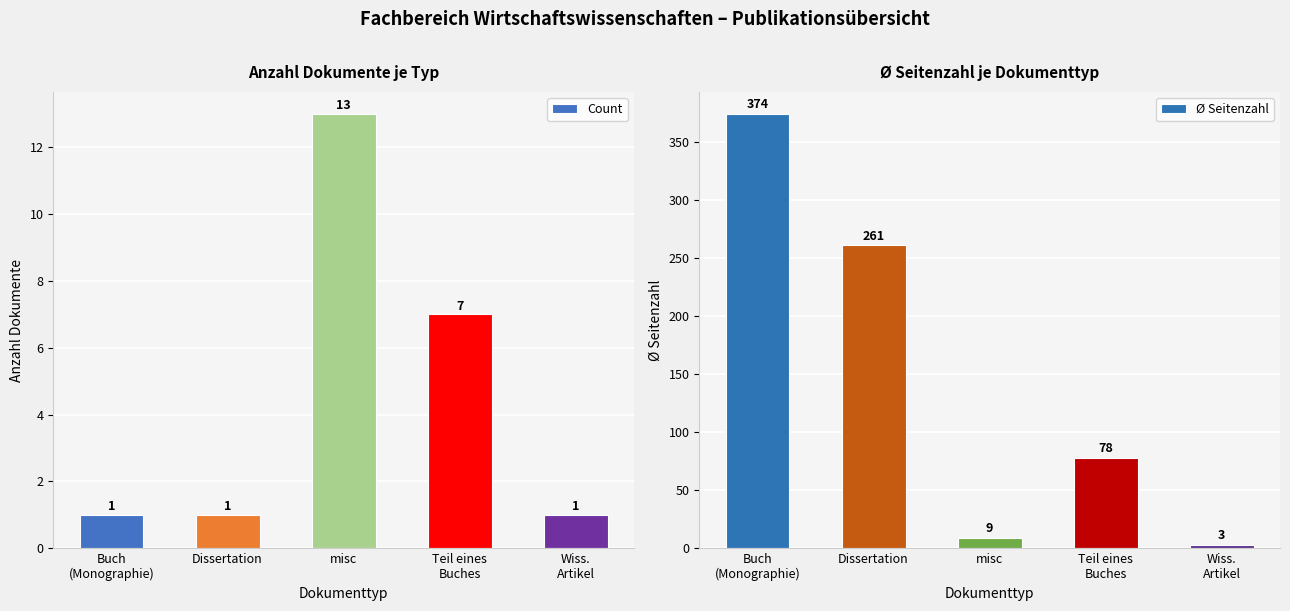

What is the difference between the highest and lowest values at Buch
(Monographie)?

373